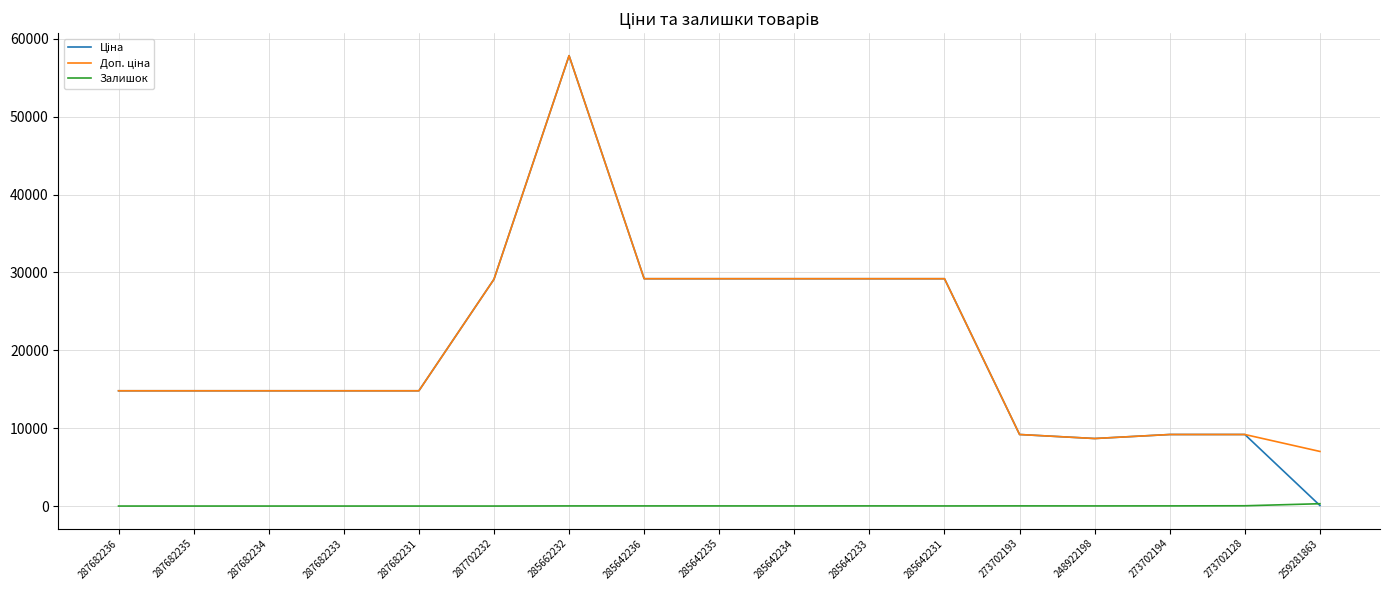

What is the maximum value shown in the chart?

57826.2